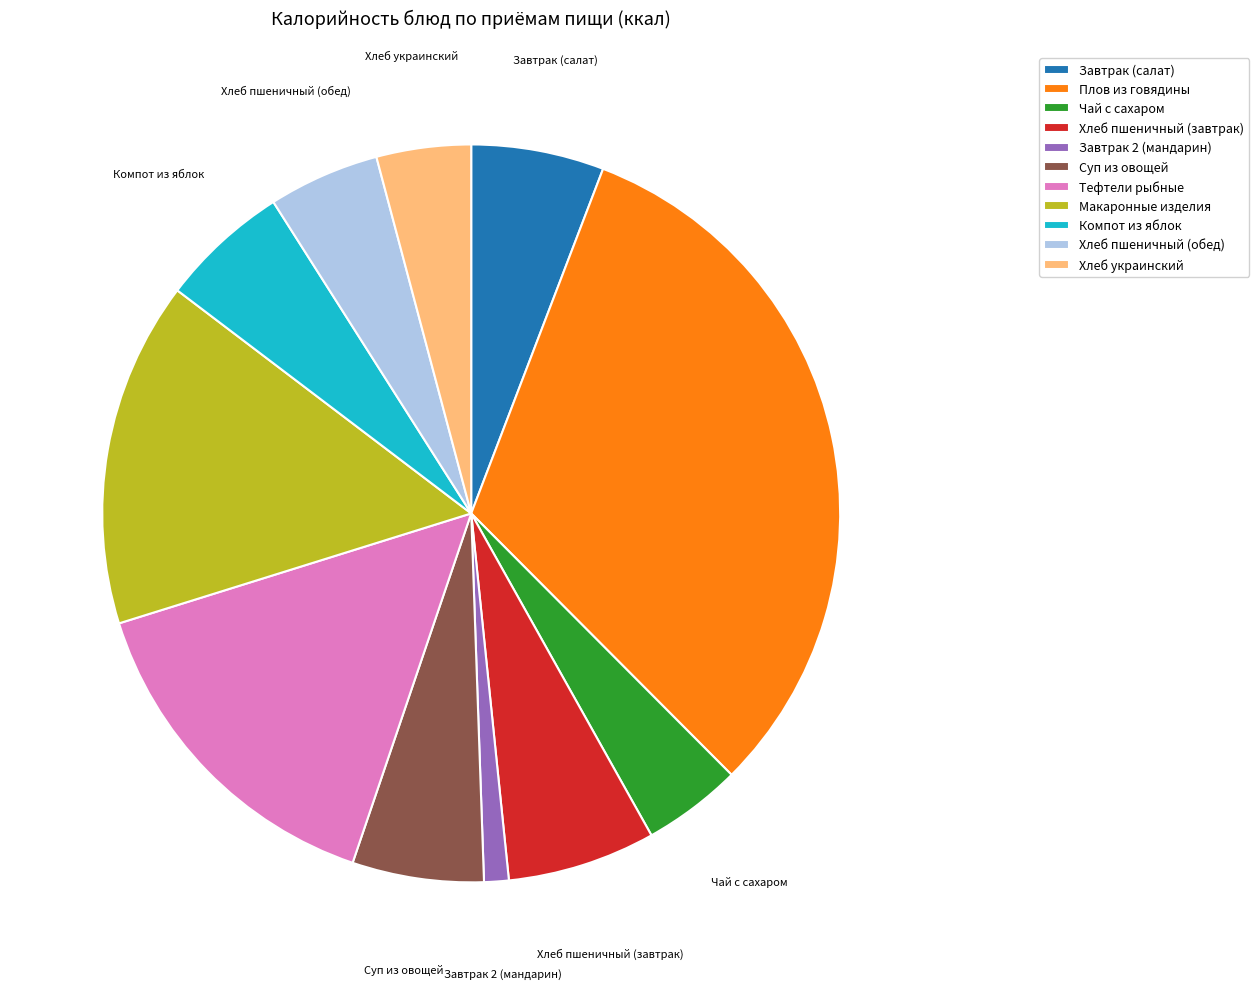

What is the ratio of the value at Чай с сахаром to the value at Хлеб пшеничный (завтрак)?

0.7